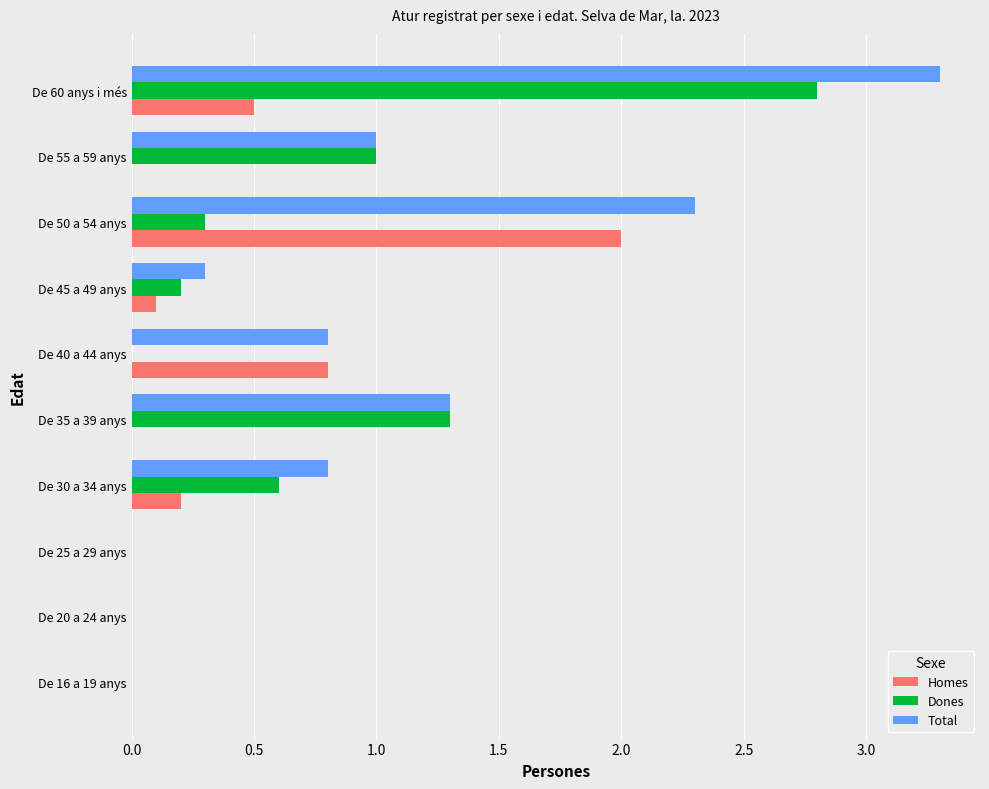

At which category does the chart reach its peak across all series?

De 60 anys i més